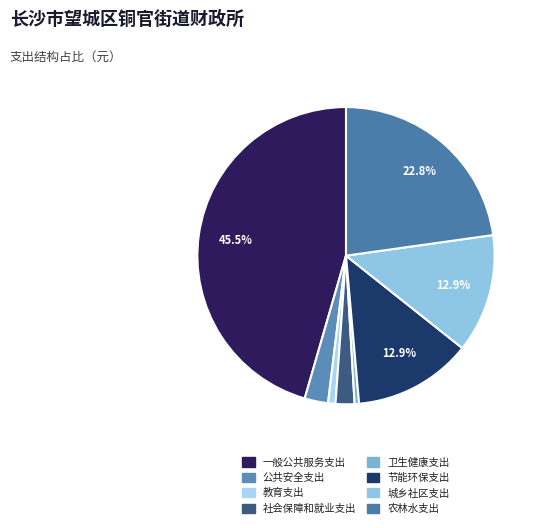

How many segments does this pie chart have?

8